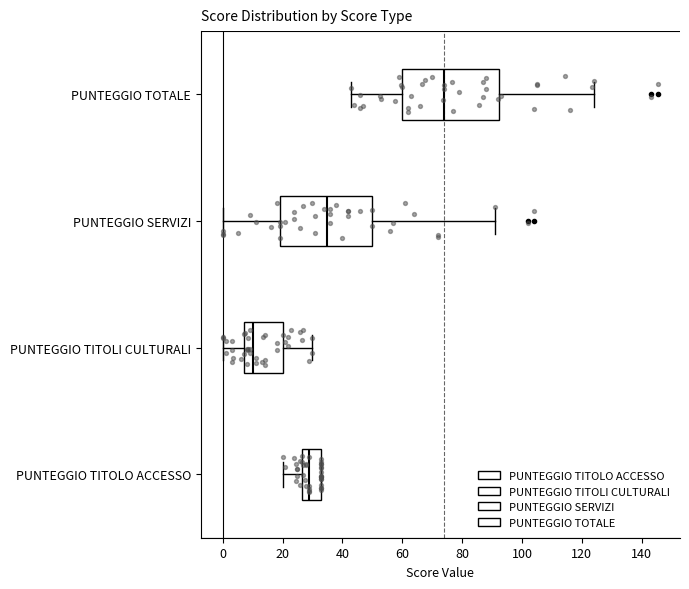

Reading bottom to top, transcribe this box plot: for each box, give where its median line is, the range the box spans, and where its two whiskers end, as read against the x-axis. The values are not printed on the chart, so give them approximately, as read against the axis.

PUNTEGGIO TITOLO ACCESSO: median 30, box 26 to 34, whiskers 20 to 34
PUNTEGGIO TITOLI CULTURALI: median 10, box 8 to 20, whiskers 0 to 30
PUNTEGGIO SERVIZI: median 36, box 20 to 50, whiskers 0 to 92
PUNTEGGIO TOTALE: median 74, box 60 to 92, whiskers 44 to 124